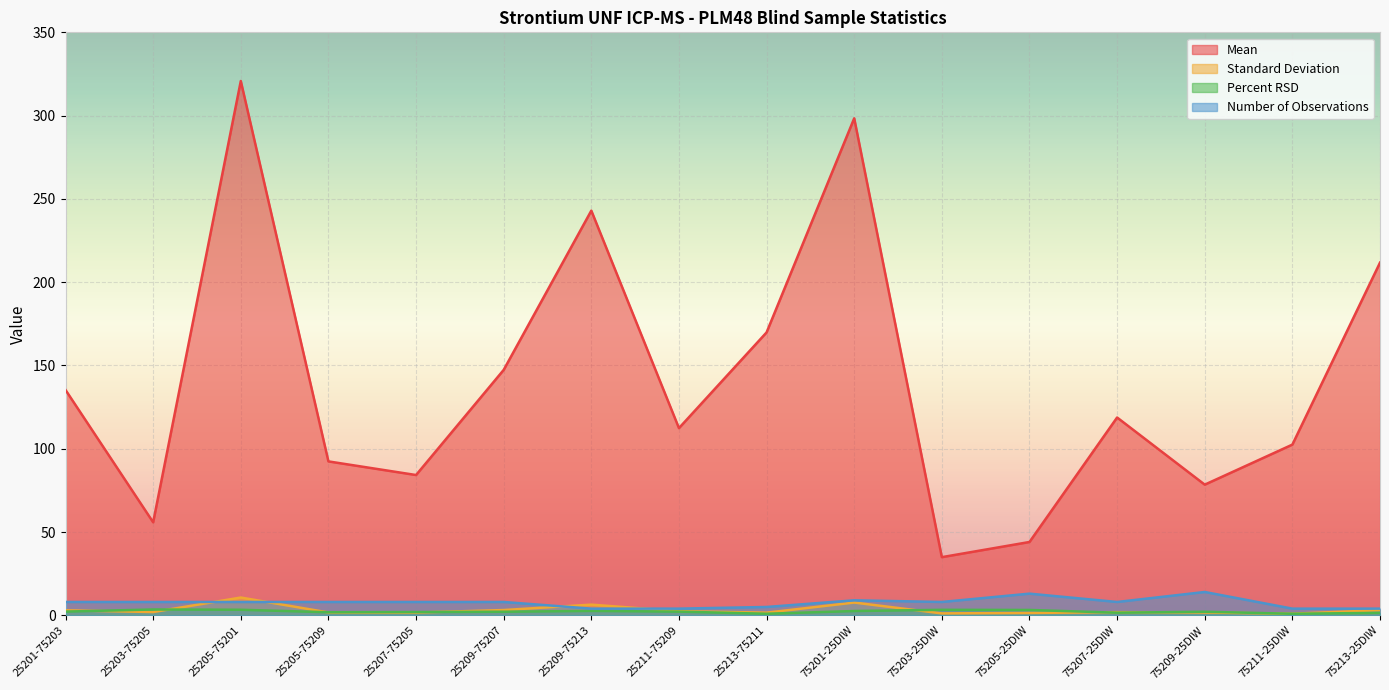

What position from the left is 25209-75207?

6